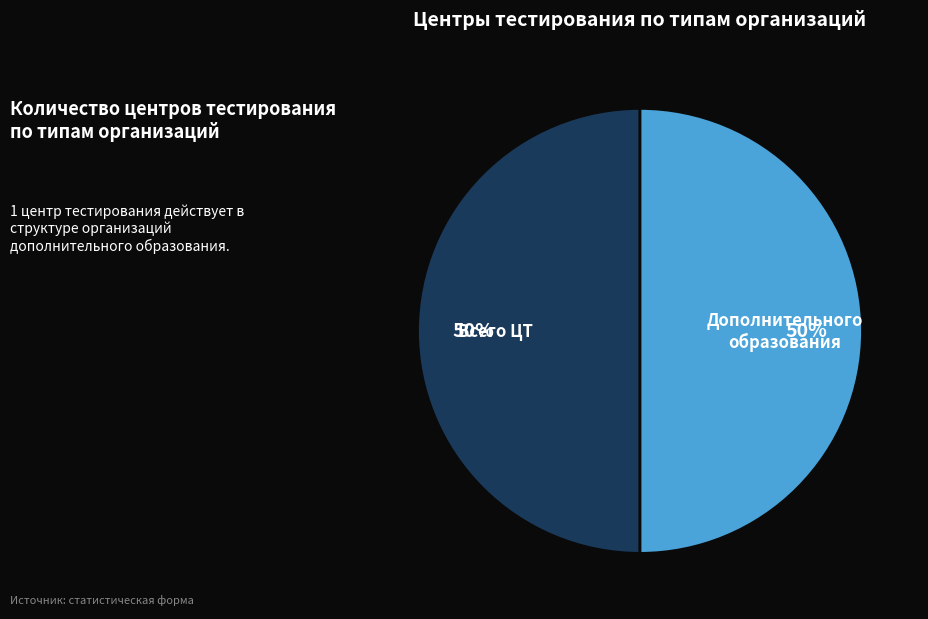

To the nearest percent, what percentage of the pie is Всего ЦТ?

50%